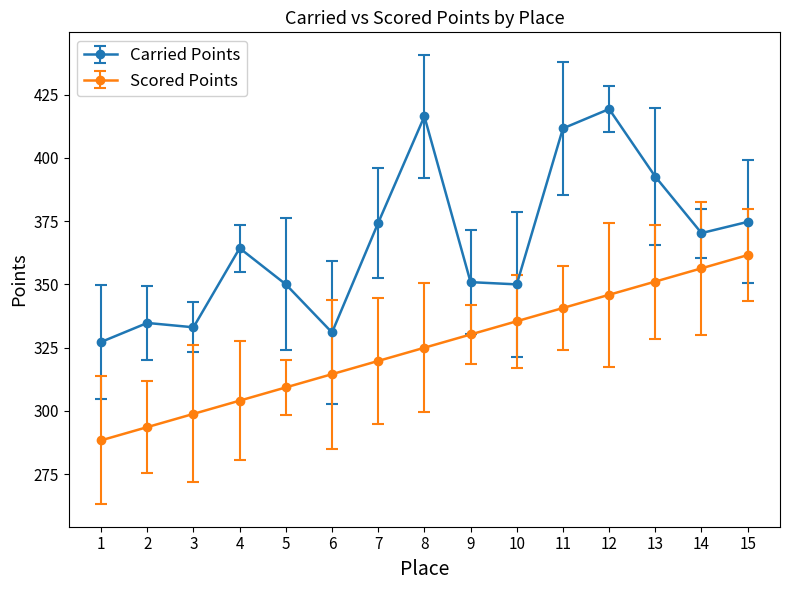

Is it true that Carried Points equals 492.0 at 15?

False